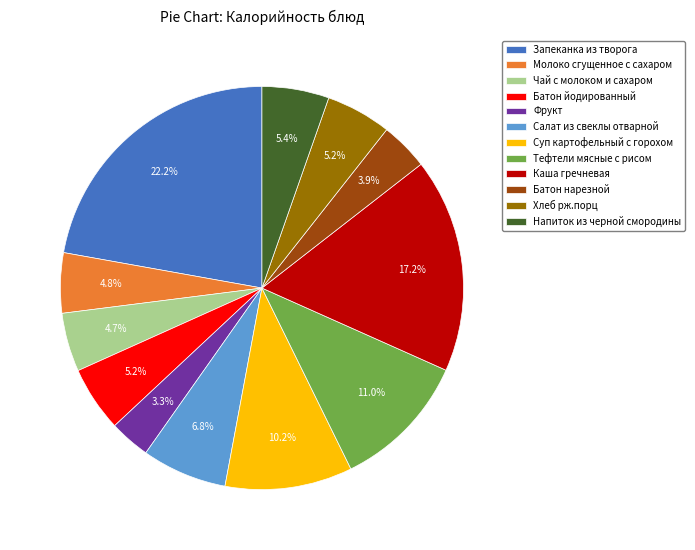

What percentage is NOT represented by Суп картофельный с горохом?

89.8%